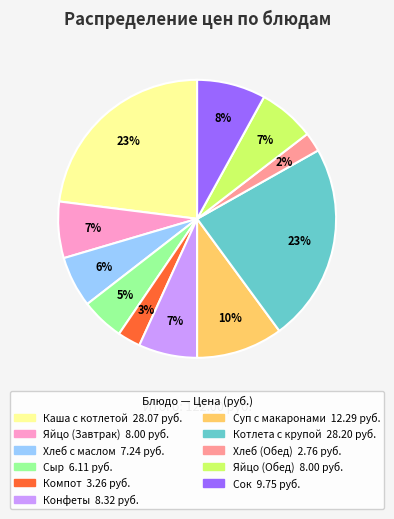

Does any single category account for the majority?

No